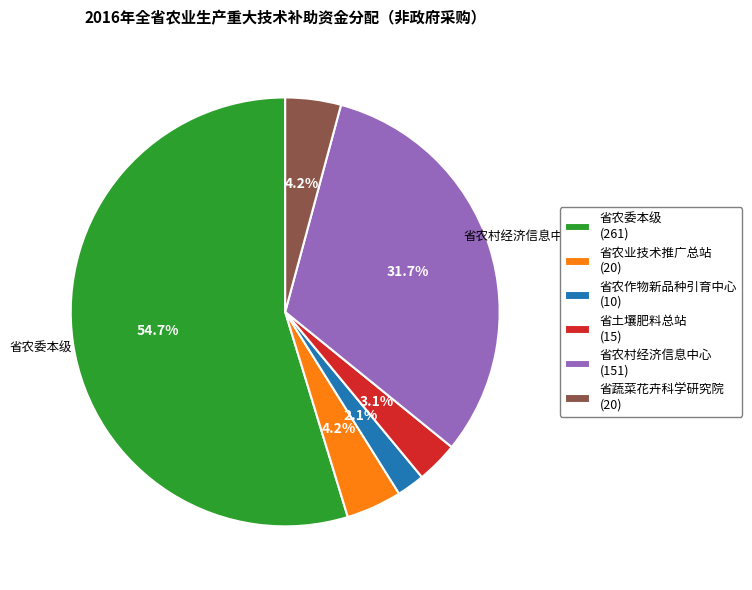

To the nearest percent, what is the difference between the largest and smallest slice percentages?

53%